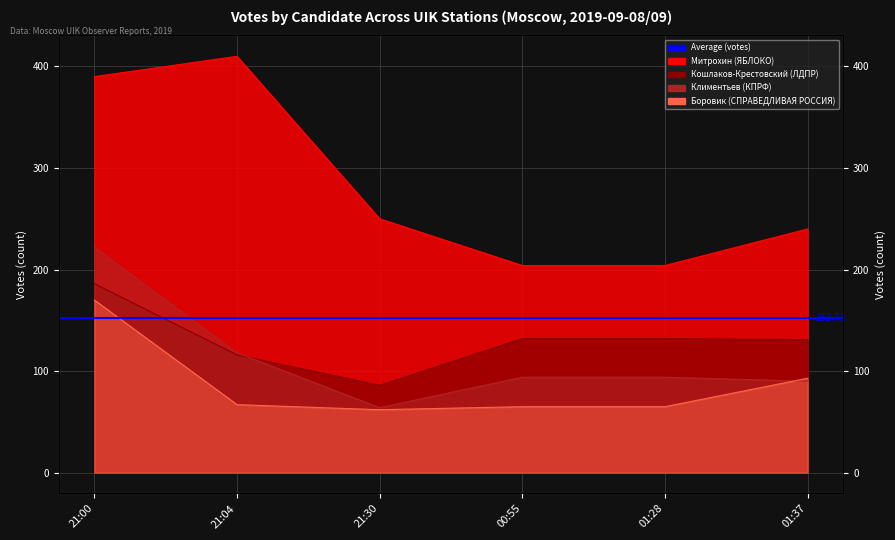

Reading left to right, transcribe all the data shown in this chart.

Боровик: 170	67	62	65	65	93
Климентьев: 222	118	64	94	94	90
Кошлаков-Крестовский: 186	116	86	132	132	131
Митрохин: 390	410	250	204	204	240